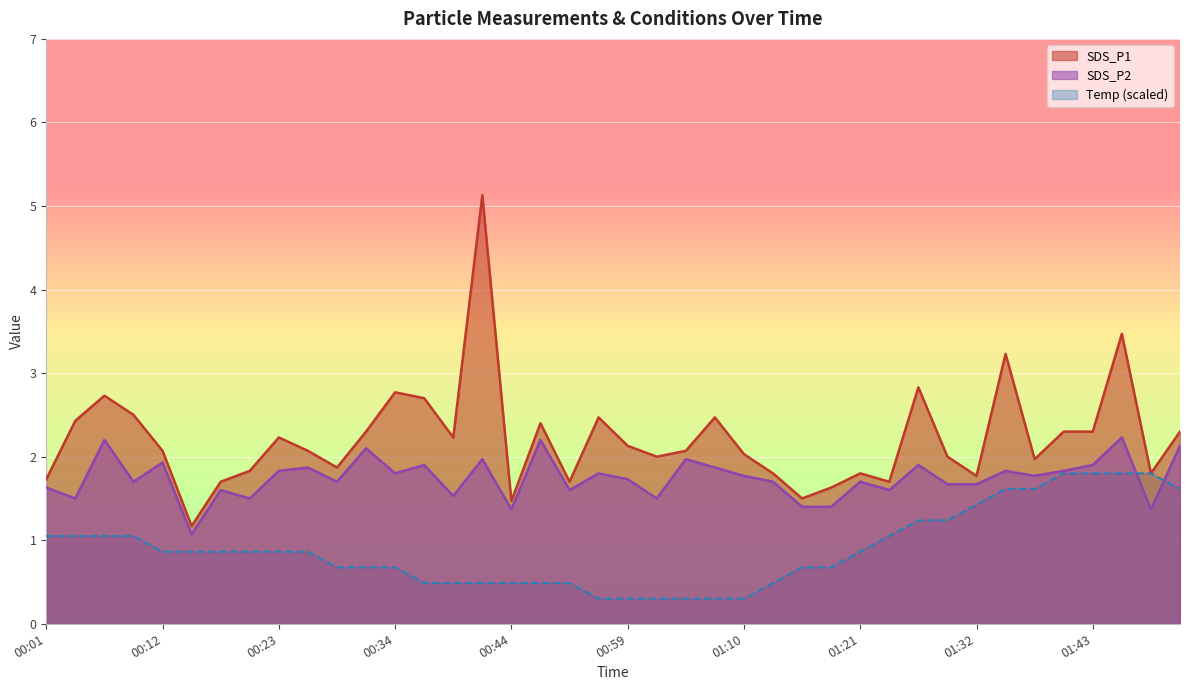

In SDS_P1, how many points are lower than both neighbors (excluding endpoints)?

11